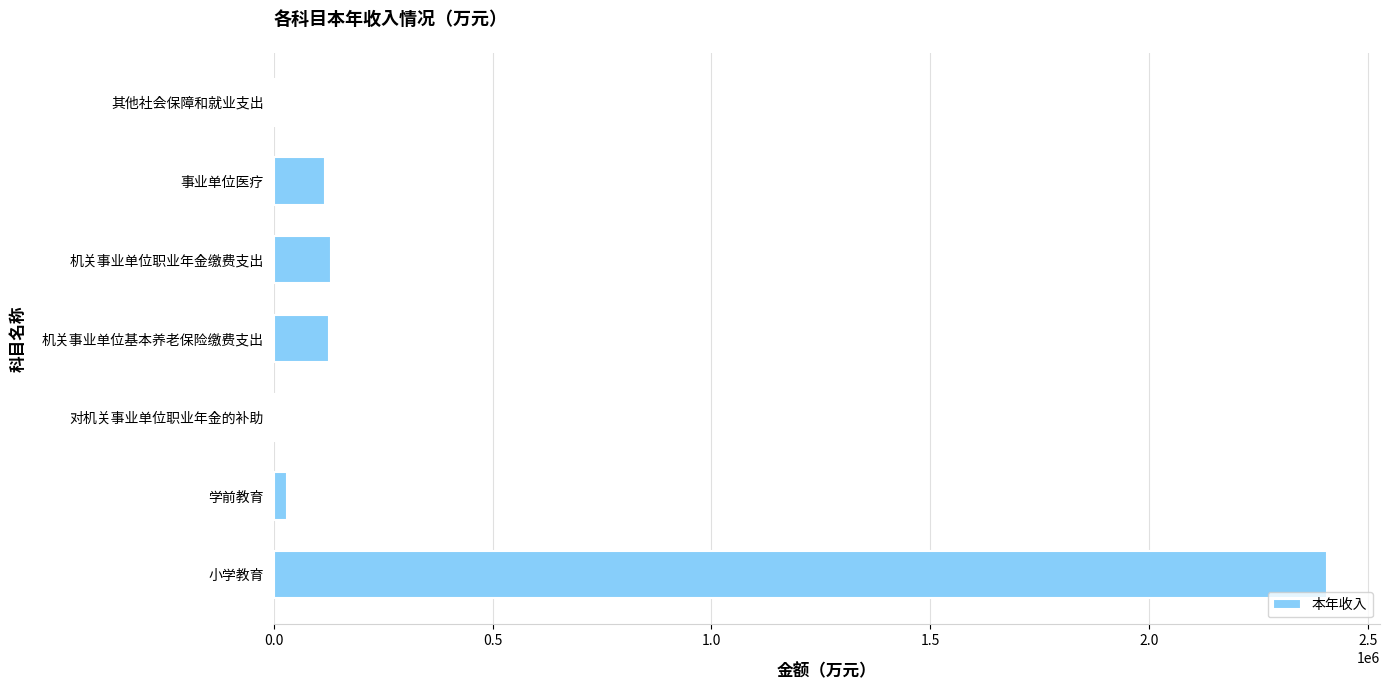

The chart shows a value of 131269.0 at 机关事业单位职业年金缴费支出. True or false?

True